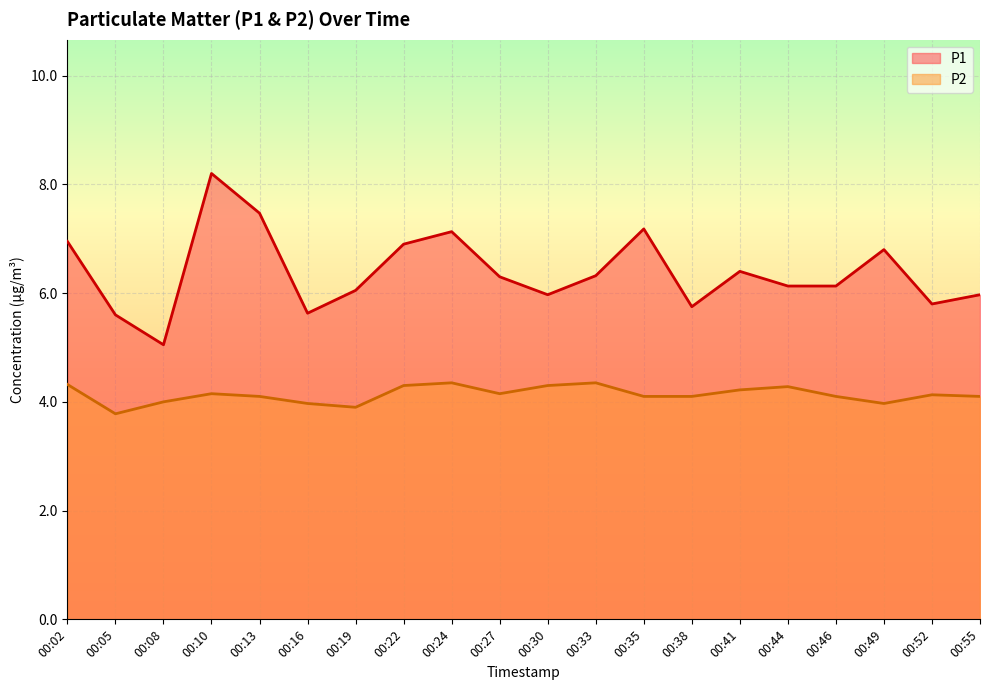

Reading right to left, what are all the values shown in this chart?

P1: 6.0	5.8	6.8	6.1	6.1	6.4	5.8	7.2	6.3	6.0	6.3	7.1	6.9	6.0	5.6	7.5	8.2	5.0	5.6	7.0
P2: 4.1	4.1	4.0	4.1	4.3	4.2	4.1	4.1	4.3	4.3	4.2	4.3	4.3	3.9	4.0	4.1	4.2	4.0	3.8	4.3